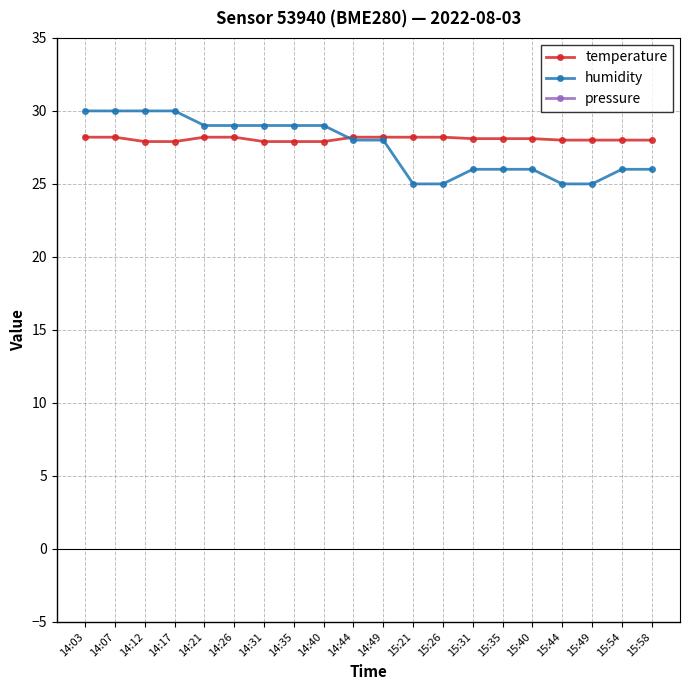

Where does the humidity series first go above 28?

14:03